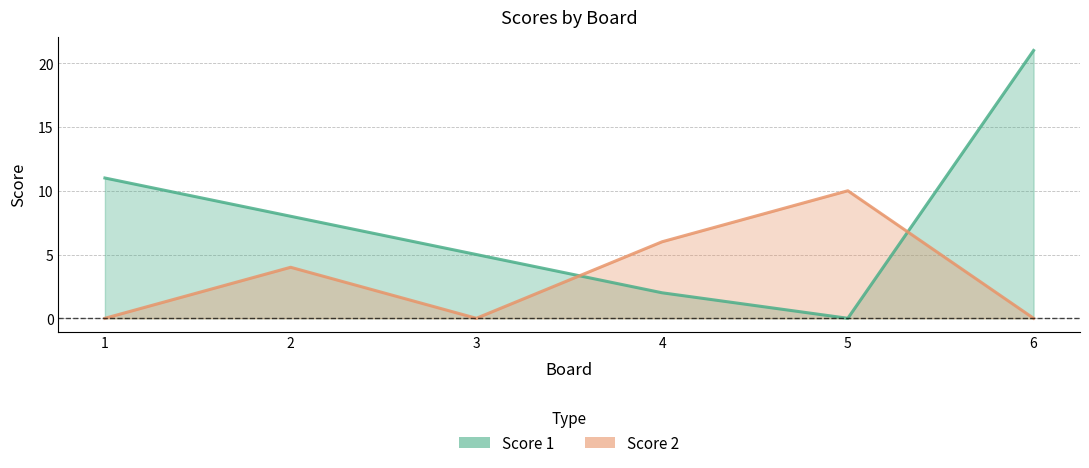

What is the average value of the Score 1 series?

8